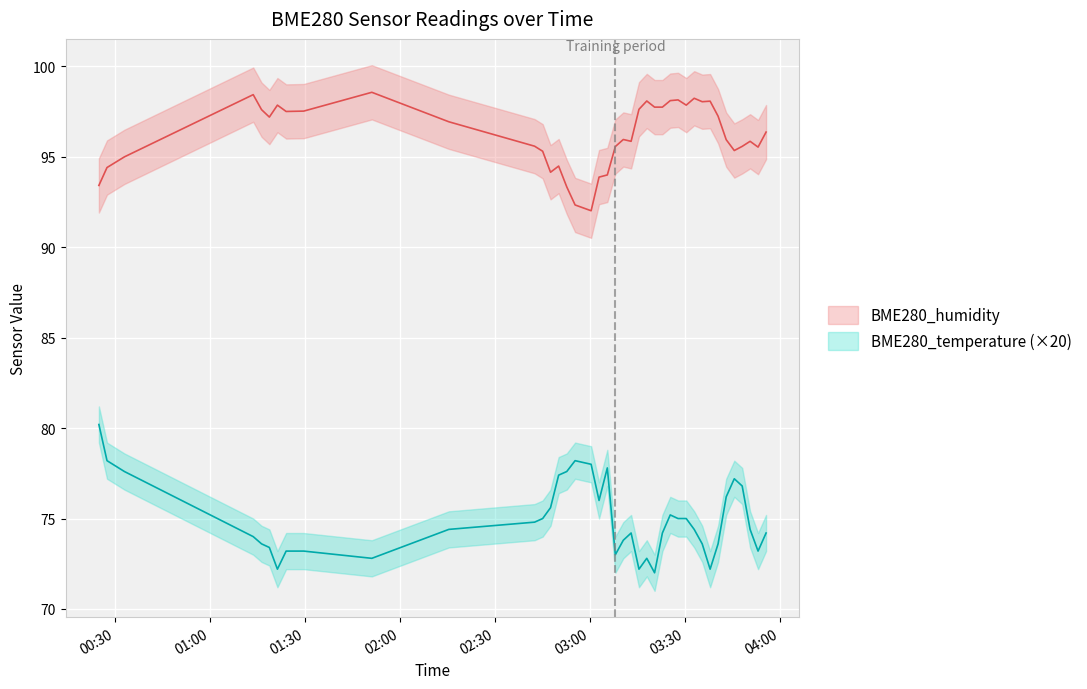

At which label is BME280_temperature closest to 76?

2021/12/05 03:02:51